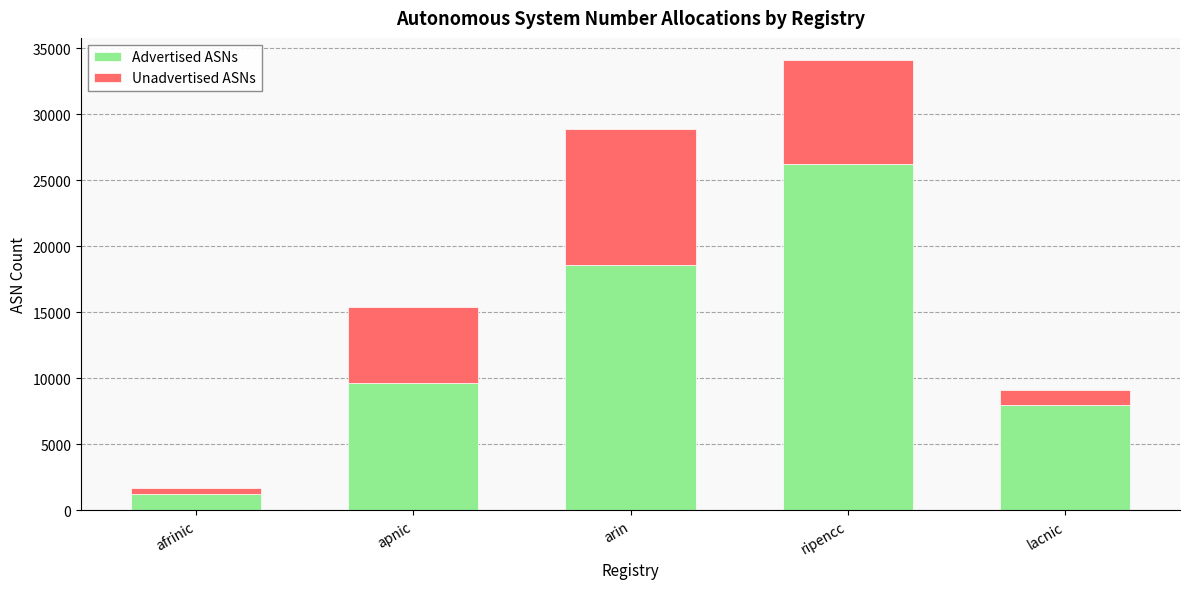

What is the sum of all Advertised ASNs values?

63799